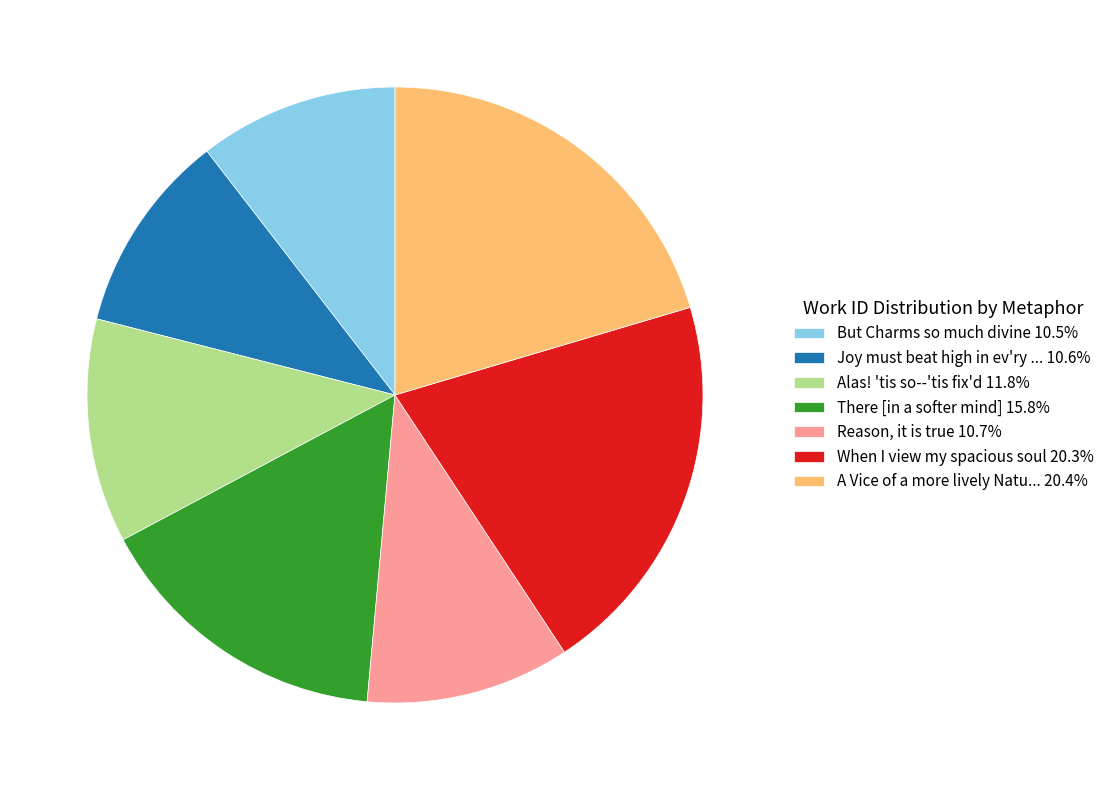

Does any single category account for the majority?

No